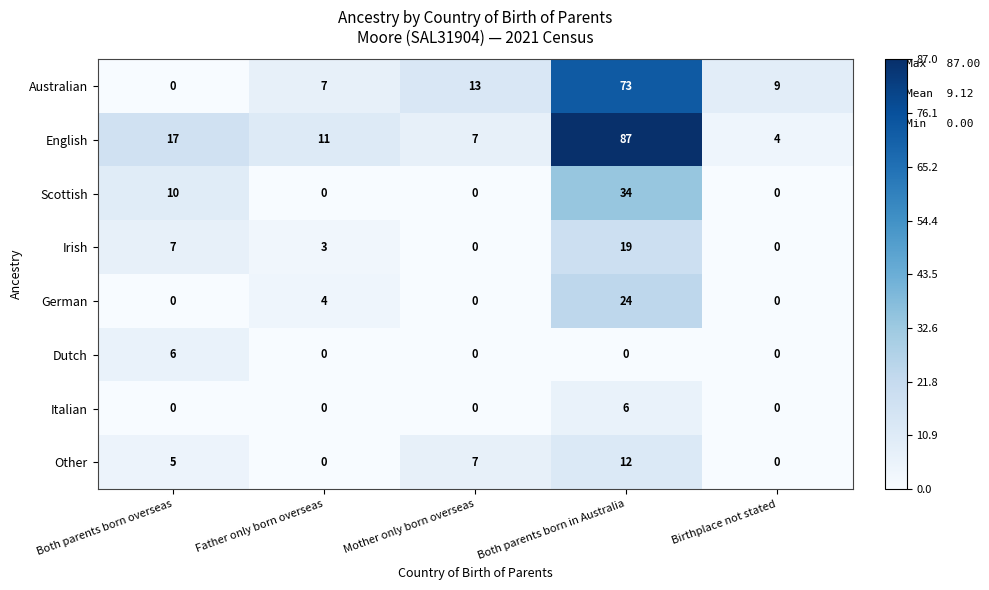

List the labels in order of English value, largest first.

Both parents born in Australia, Both parents born overseas, Father only born overseas, Mother only born overseas, Birthplace not stated